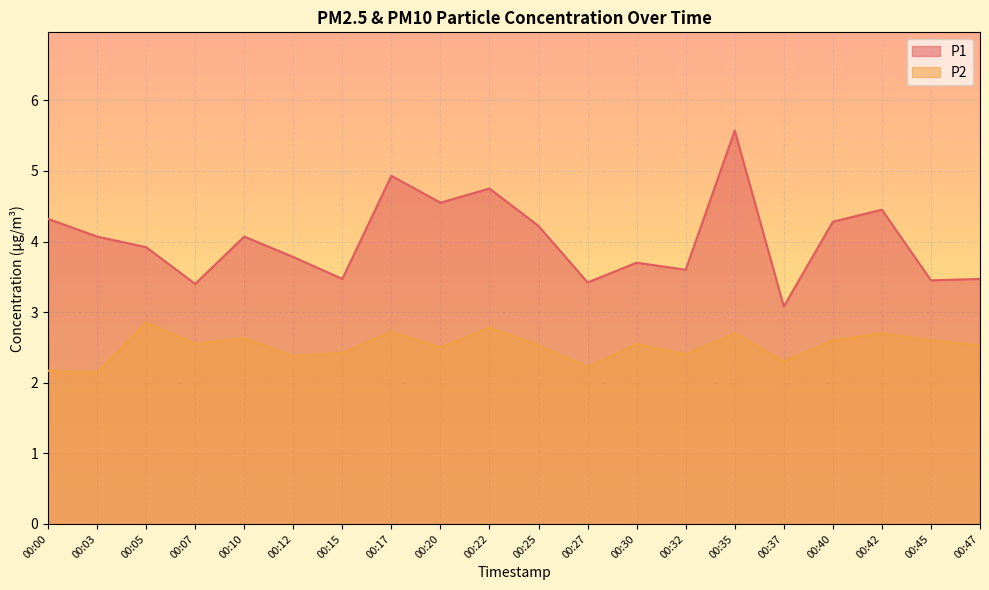

Is it true that P2 equals 2.8 at 00:22?

True